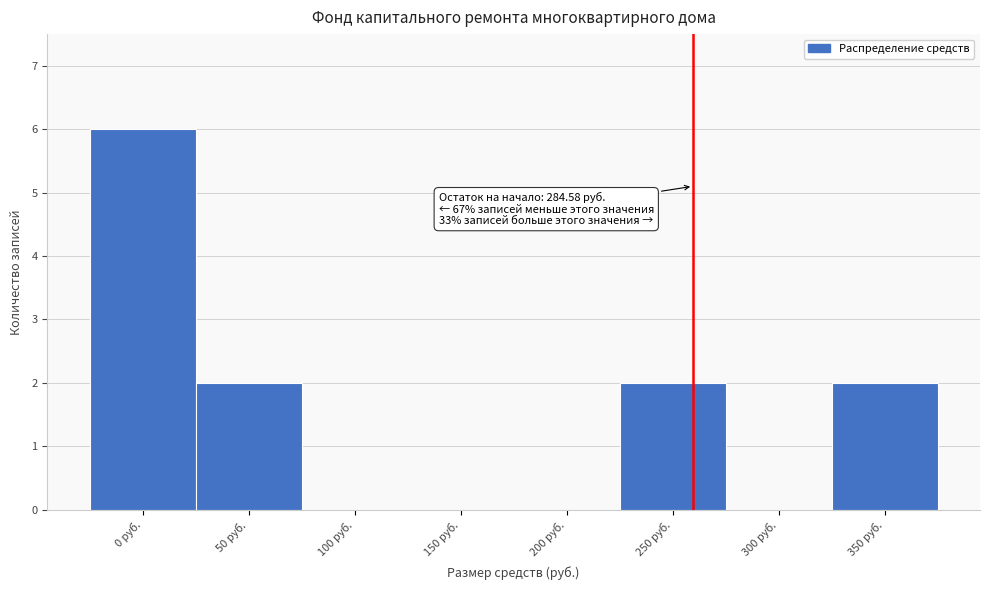

Reading left to right, transcribe all the data shown in this chart.

0 руб.=6	50 руб.=2	100 руб.=0	150 руб.=0	200 руб.=0	250 руб.=2	300 руб.=0	350 руб.=2